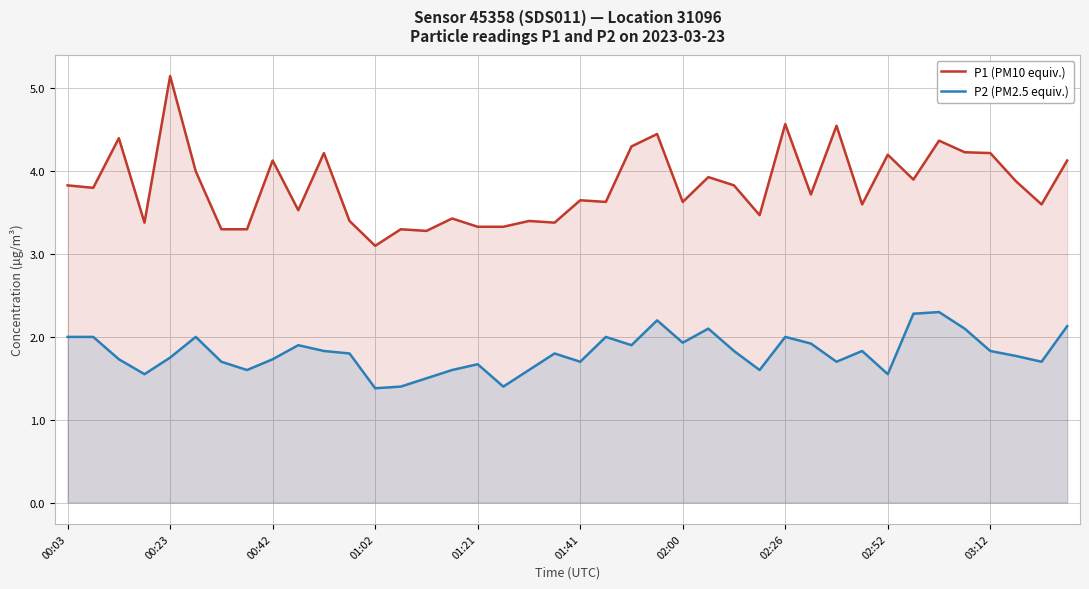

What is the sum of all P2 (PM2.5 equiv.) values?

72.3